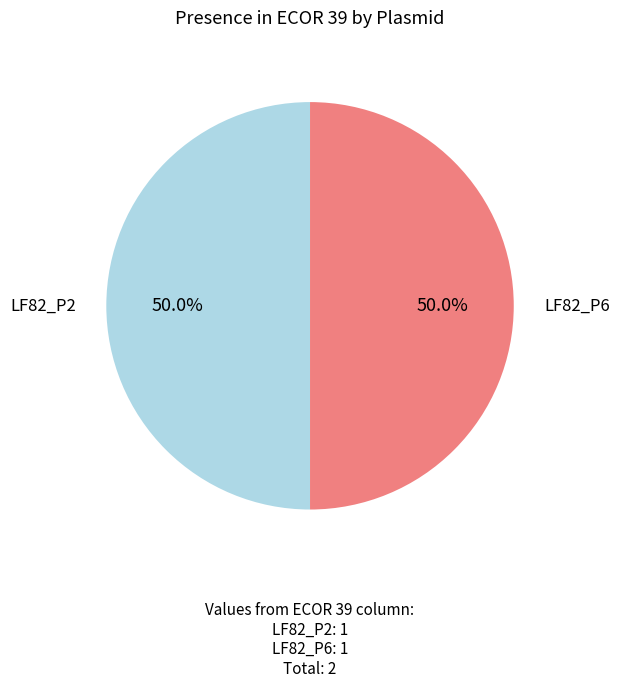

Count the number of slices in the pie.

2